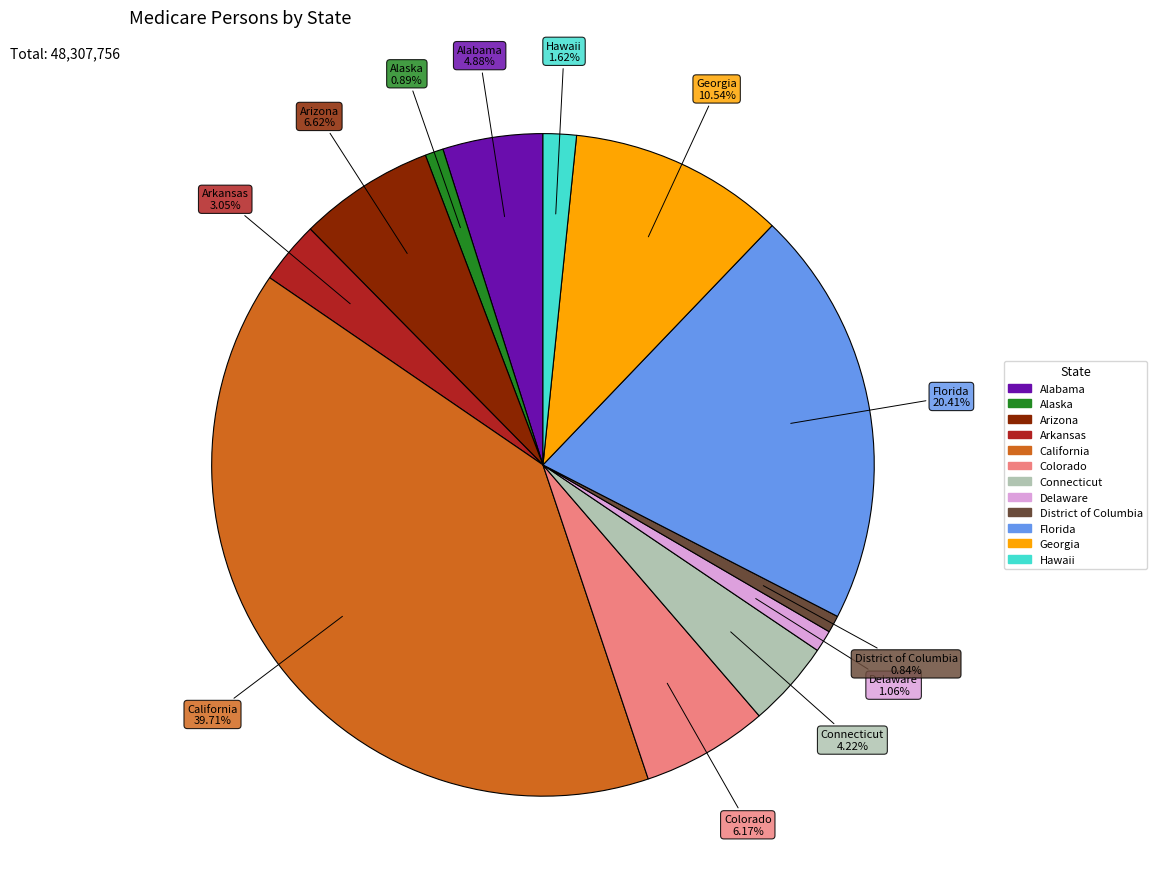

How many slices are in this pie chart?

12